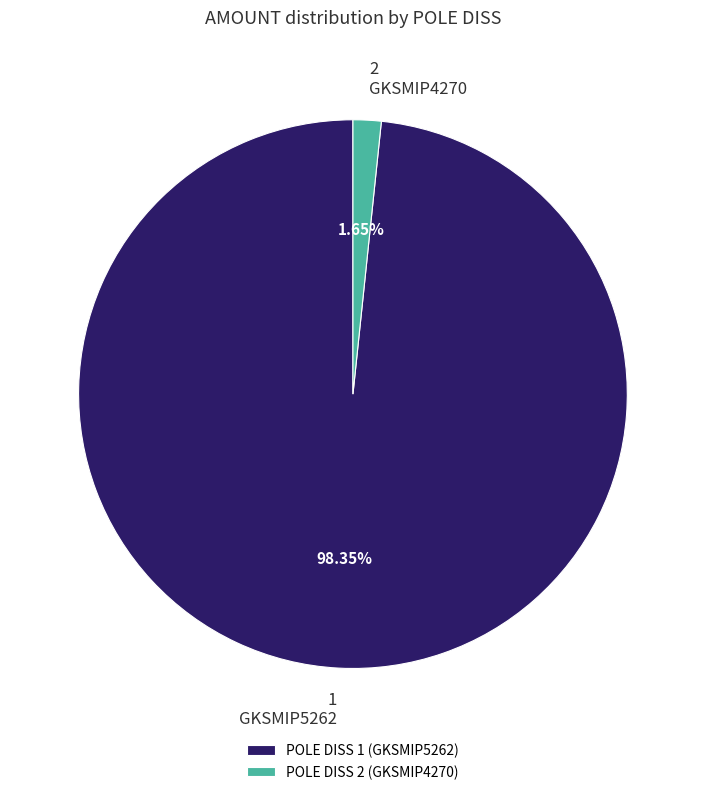

Is POLE DISS 2 (GKSMIP4270) the majority of the pie?

No